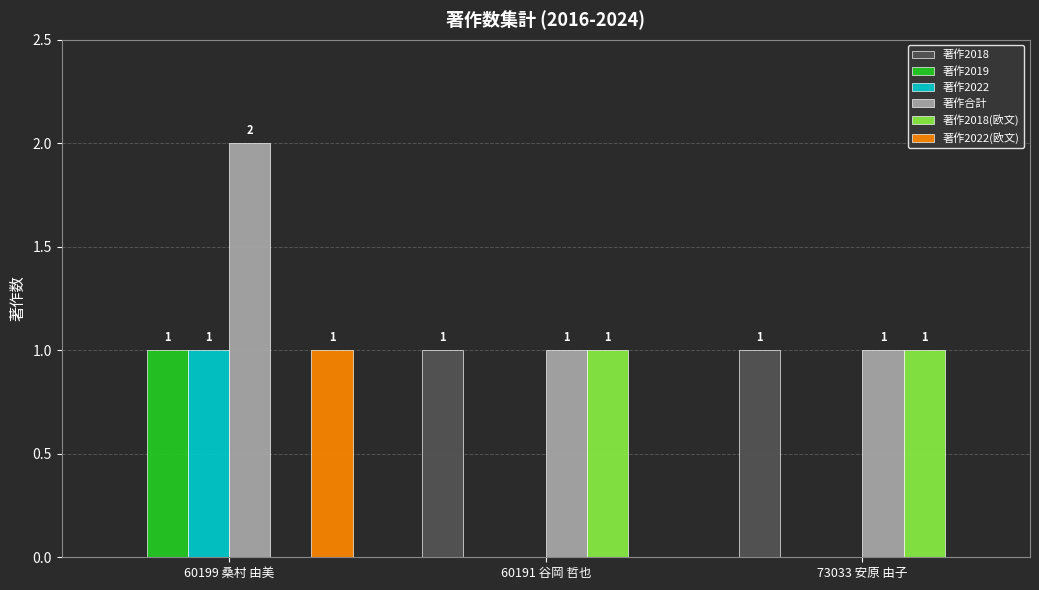

Reading left to right, extract all data points from this chart.

著作2018: 0	1	1
著作2019: 1	0	0
著作2022: 1	0	0
著作合計: 2	1	1
著作2018(欧文): 0	1	1
著作2022(欧文): 1	0	0